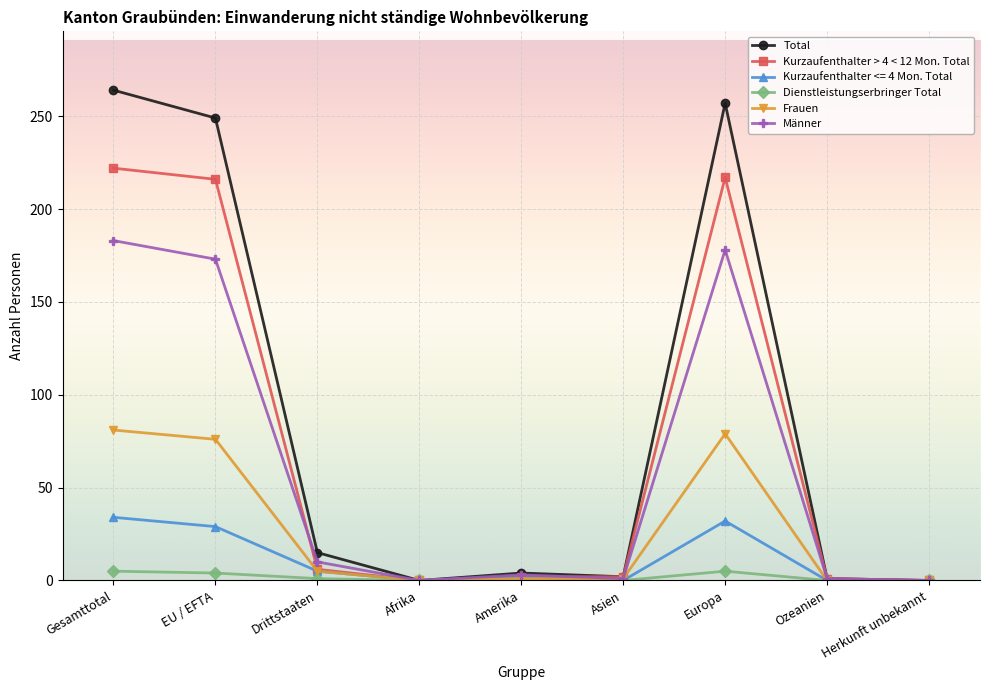

What are all the series names shown in the legend?

Total, Kurzaufenthalter > 4 < 12 Mon. Total, Kurzaufenthalter <= 4 Mon. Total, Dienstleistungserbringer Total, Frauen, Männer